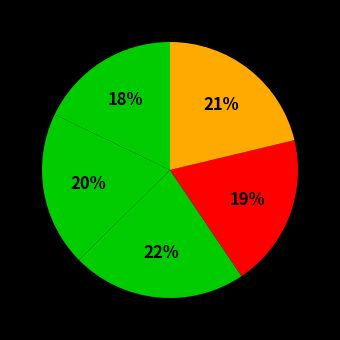

How many segments does this pie chart have?

5